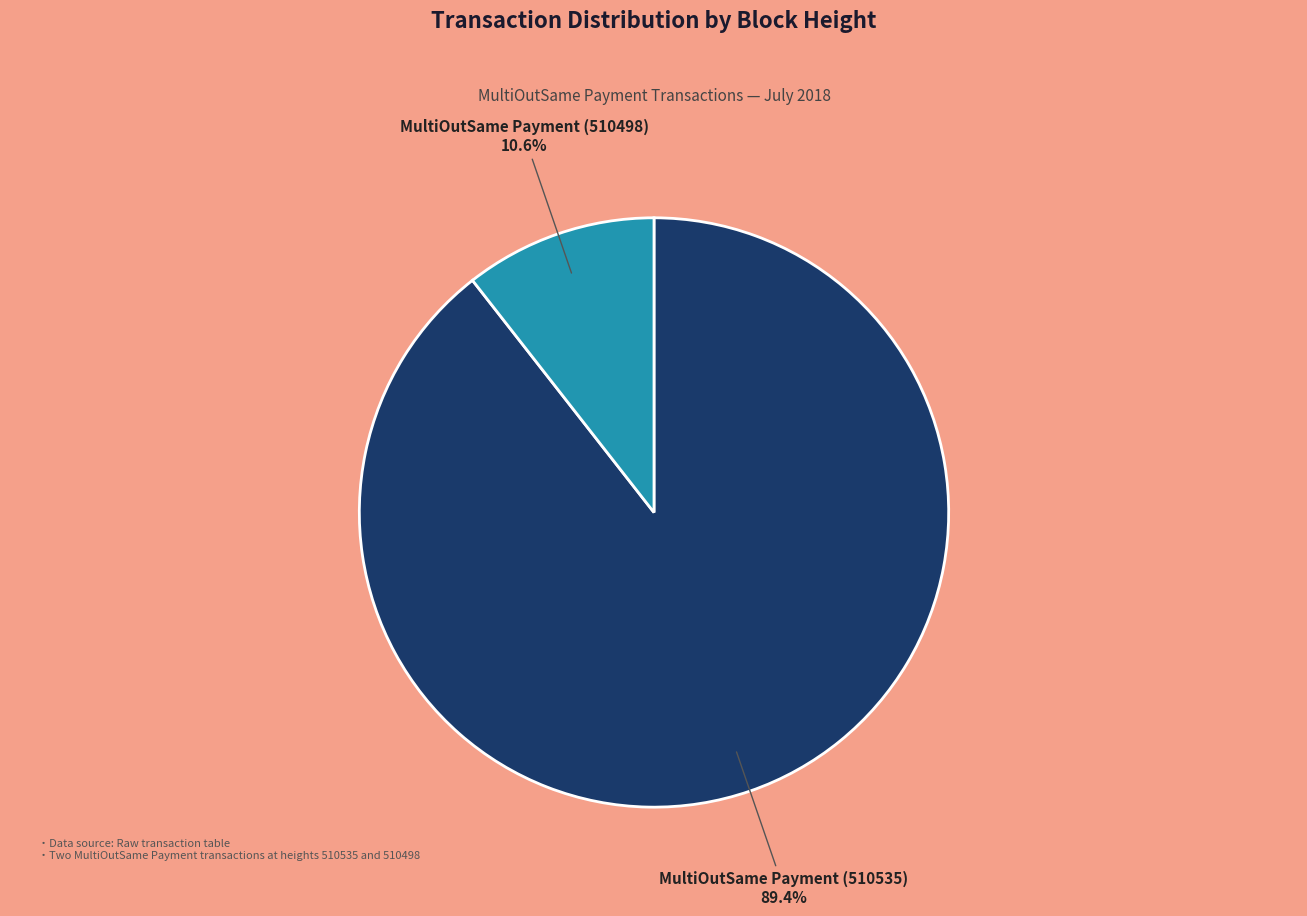

To the nearest percent, what portion does MultiOutSame Payment (510498) represent?

11%